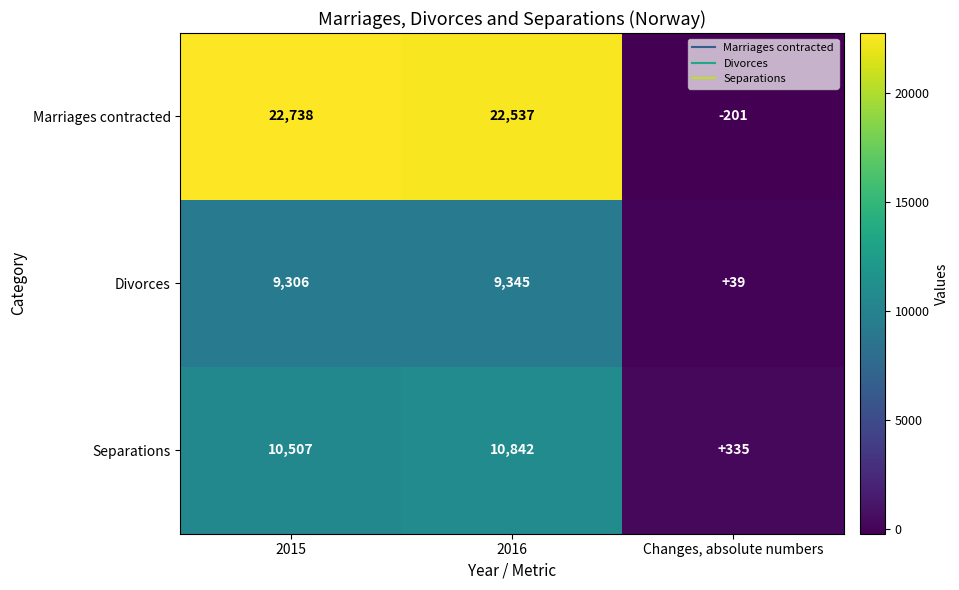

Reading right to left, extract all data points from this chart.

Marriages contracted: Changes, absolute numbers=-201	2016=22537	2015=22738
Divorces: Changes, absolute numbers=39	2016=9345	2015=9306
Separations: Changes, absolute numbers=335	2016=10842	2015=10507